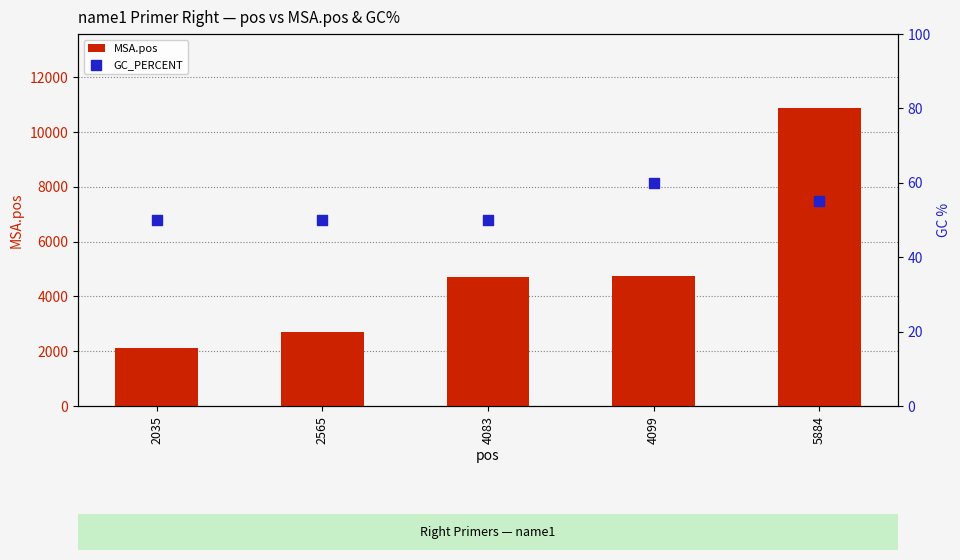

What are all the series names shown in the legend?

MSA.pos, GC_PERCENT